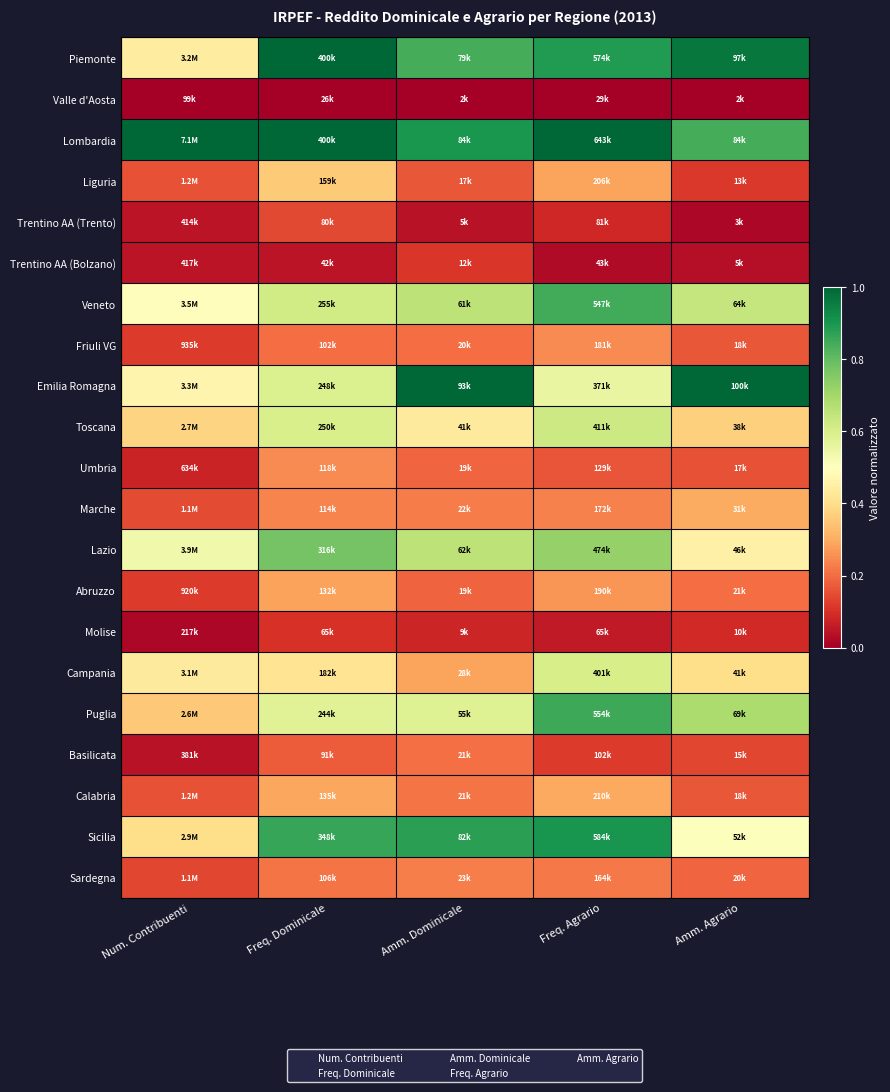

Reading left to right, what are all the values shown in this chart?

Piemonte: Num. Contribuenti=0.4	Freq. Dominicale=1.0	Amm. Dominicale=0.8	Freq. Agrario=0.9	Amm. Agrario=1.0
Valle d'Aosta: Num. Contribuenti=0.0	Freq. Dominicale=0.0	Amm. Dominicale=0.0	Freq. Agrario=0.0	Amm. Agrario=0.0
Lombardia: Num. Contribuenti=1.0	Freq. Dominicale=1.0	Amm. Dominicale=0.9	Freq. Agrario=1.0	Amm. Agrario=0.8
Liguria: Num. Contribuenti=0.2	Freq. Dominicale=0.4	Amm. Dominicale=0.2	Freq. Agrario=0.3	Amm. Agrario=0.1
Trentino AA (Trento): Num. Contribuenti=0.0	Freq. Dominicale=0.1	Amm. Dominicale=0.0	Freq. Agrario=0.1	Amm. Agrario=0.0
Trentino AA (Bolzano): Num. Contribuenti=0.0	Freq. Dominicale=0.0	Amm. Dominicale=0.1	Freq. Agrario=0.0	Amm. Agrario=0.0
Veneto: Num. Contribuenti=0.5	Freq. Dominicale=0.6	Amm. Dominicale=0.7	Freq. Agrario=0.8	Amm. Agrario=0.6
Friuli VG: Num. Contribuenti=0.1	Freq. Dominicale=0.2	Amm. Dominicale=0.2	Freq. Agrario=0.2	Amm. Agrario=0.2
Emilia Romagna: Num. Contribuenti=0.5	Freq. Dominicale=0.6	Amm. Dominicale=1.0	Freq. Agrario=0.6	Amm. Agrario=1.0
Toscana: Num. Contribuenti=0.4	Freq. Dominicale=0.6	Amm. Dominicale=0.4	Freq. Agrario=0.6	Amm. Agrario=0.4
Umbria: Num. Contribuenti=0.1	Freq. Dominicale=0.2	Amm. Dominicale=0.2	Freq. Agrario=0.2	Amm. Agrario=0.2
Marche: Num. Contribuenti=0.1	Freq. Dominicale=0.2	Amm. Dominicale=0.2	Freq. Agrario=0.2	Amm. Agrario=0.3
Lazio: Num. Contribuenti=0.5	Freq. Dominicale=0.8	Amm. Dominicale=0.7	Freq. Agrario=0.7	Amm. Agrario=0.5
Abruzzo: Num. Contribuenti=0.1	Freq. Dominicale=0.3	Amm. Dominicale=0.2	Freq. Agrario=0.3	Amm. Agrario=0.2
Molise: Num. Contribuenti=0.0	Freq. Dominicale=0.1	Amm. Dominicale=0.1	Freq. Agrario=0.1	Amm. Agrario=0.1
Campania: Num. Contribuenti=0.4	Freq. Dominicale=0.4	Amm. Dominicale=0.3	Freq. Agrario=0.6	Amm. Agrario=0.4
Puglia: Num. Contribuenti=0.4	Freq. Dominicale=0.6	Amm. Dominicale=0.6	Freq. Agrario=0.9	Amm. Agrario=0.7
Basilicata: Num. Contribuenti=0.0	Freq. Dominicale=0.2	Amm. Dominicale=0.2	Freq. Agrario=0.1	Amm. Agrario=0.1
Calabria: Num. Contribuenti=0.2	Freq. Dominicale=0.3	Amm. Dominicale=0.2	Freq. Agrario=0.3	Amm. Agrario=0.2
Sicilia: Num. Contribuenti=0.4	Freq. Dominicale=0.9	Amm. Dominicale=0.9	Freq. Agrario=0.9	Amm. Agrario=0.5
Sardegna: Num. Contribuenti=0.1	Freq. Dominicale=0.2	Amm. Dominicale=0.2	Freq. Agrario=0.2	Amm. Agrario=0.2